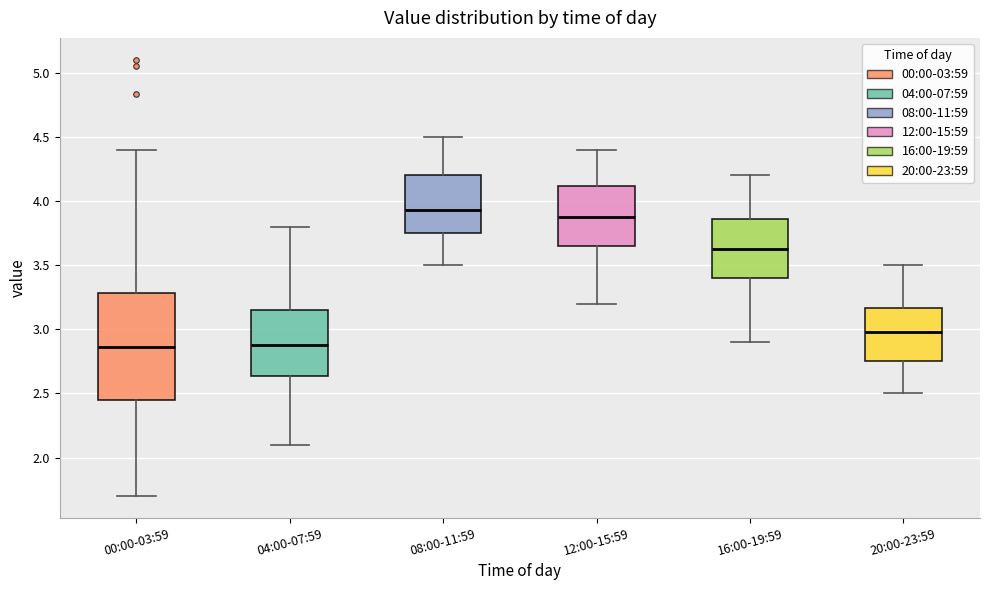

Where does the upper whisker of the box for 20:00-23:59 end on the y-axis? The values are not printed on the chart, so give them approximately, as read against the axis.

3.50